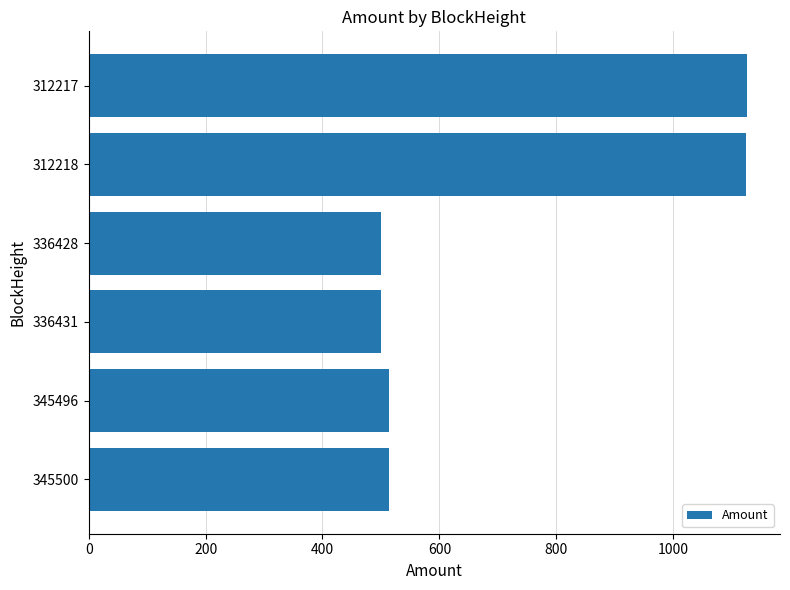

What is the maximum value shown in the chart?

1126.3